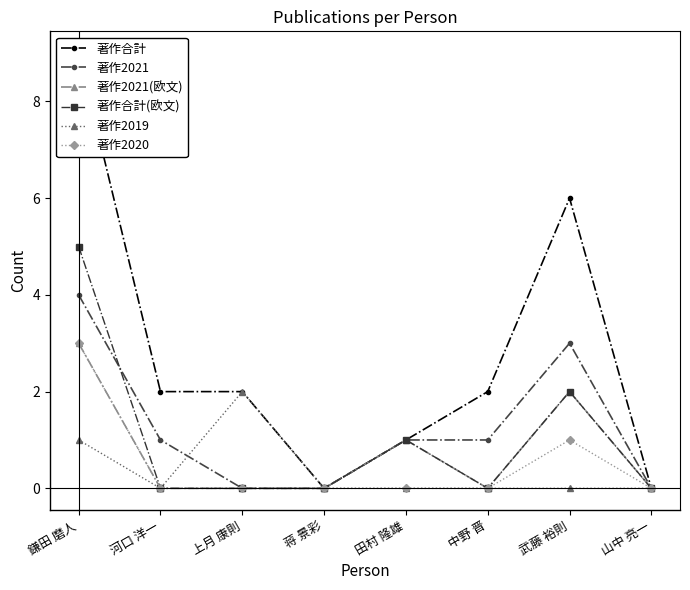

How many series are shown in this chart?

6